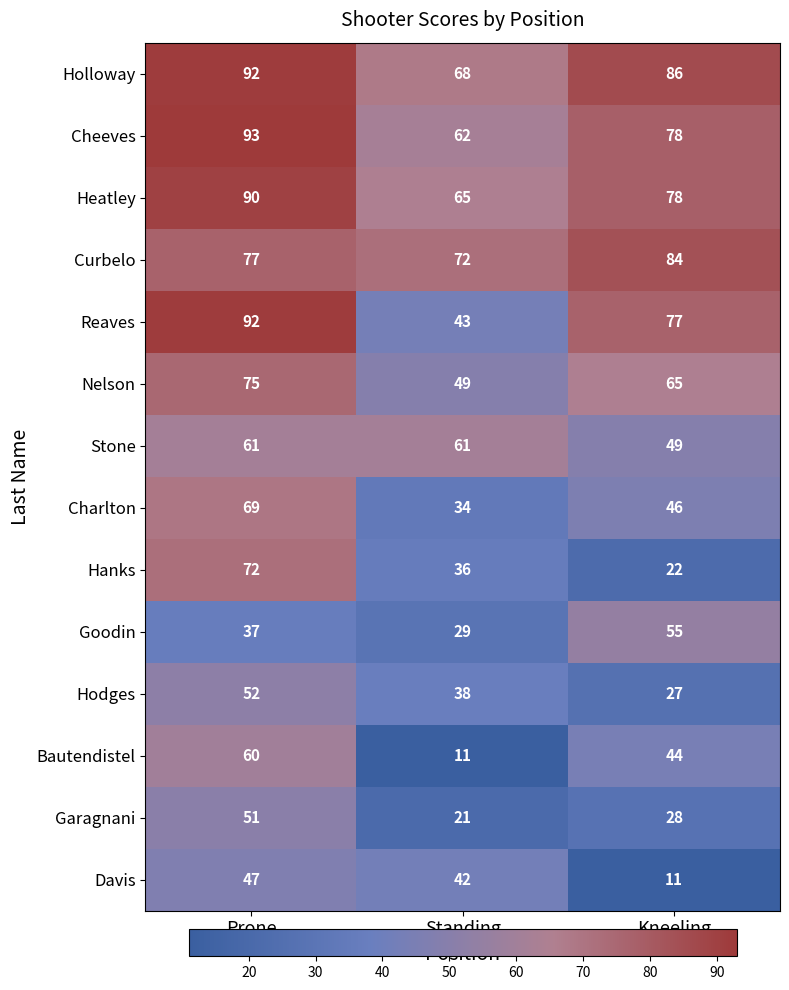

Between Standing and Kneeling, which series saw the biggest shift?

Reaves